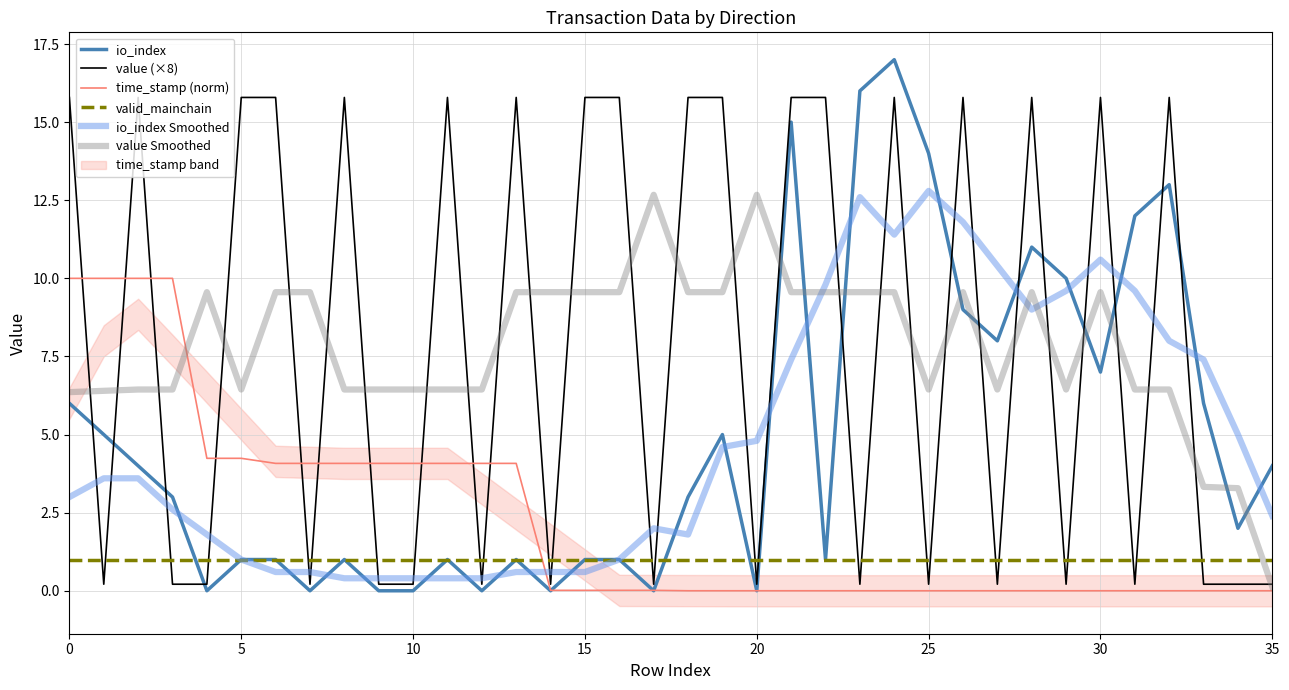

True or false: io_index has a value of 1.9 at 30.

False